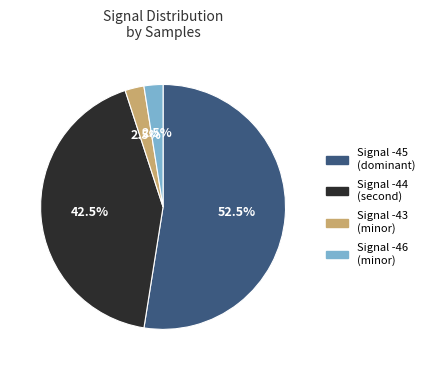

Does any single category account for the majority?

Yes